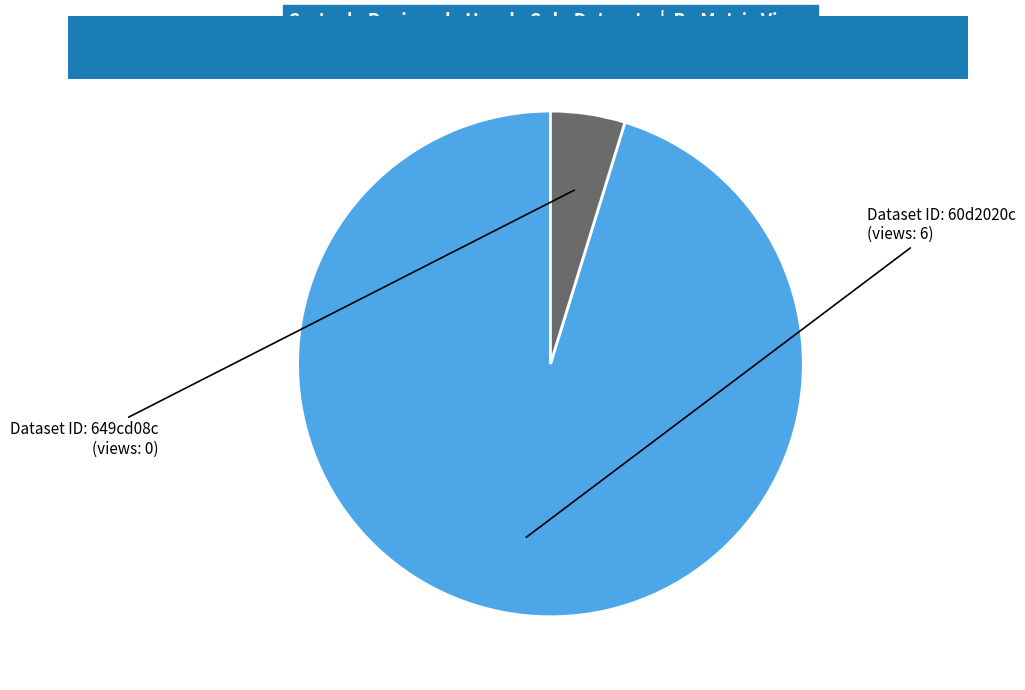

What is the majority slice?

60d2020c0781901deb633287